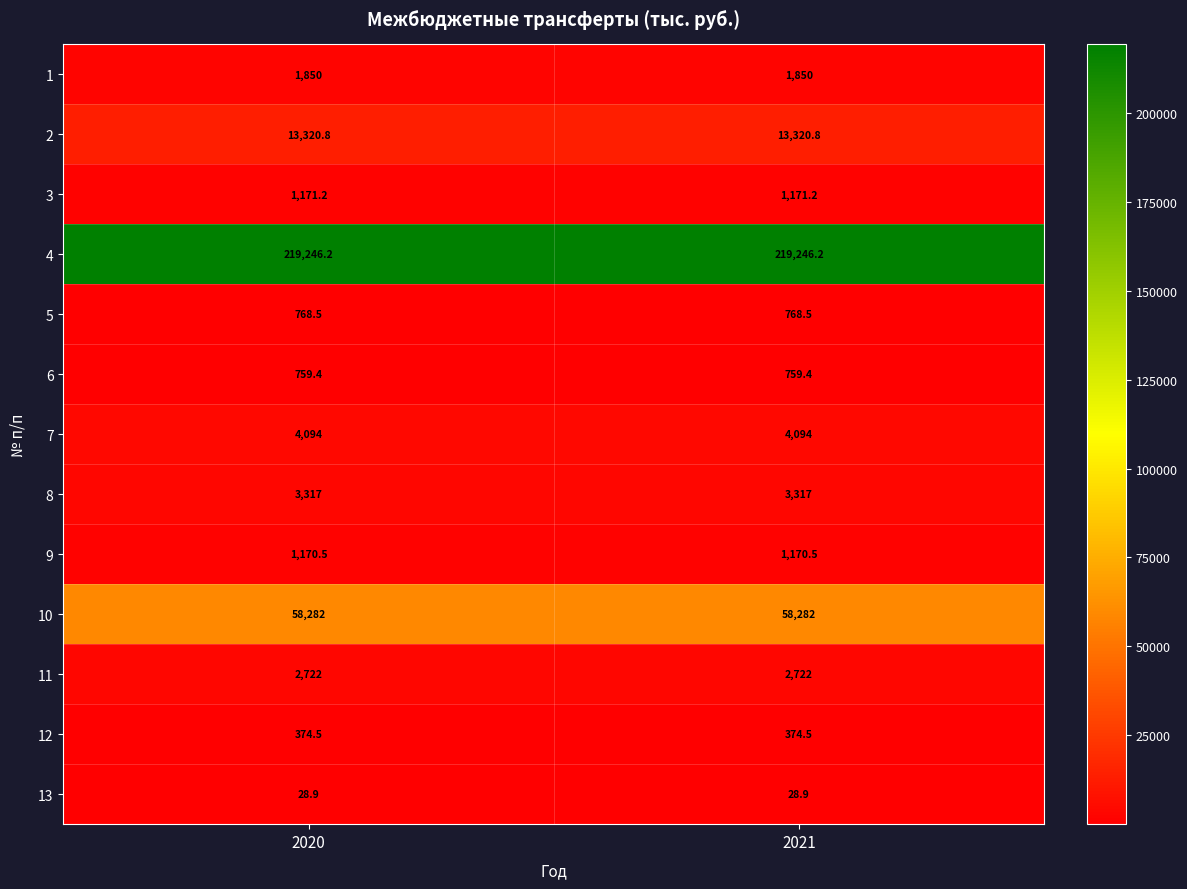

Is the value of 8 at 2020 greater than the value of 7 at 2021?

No